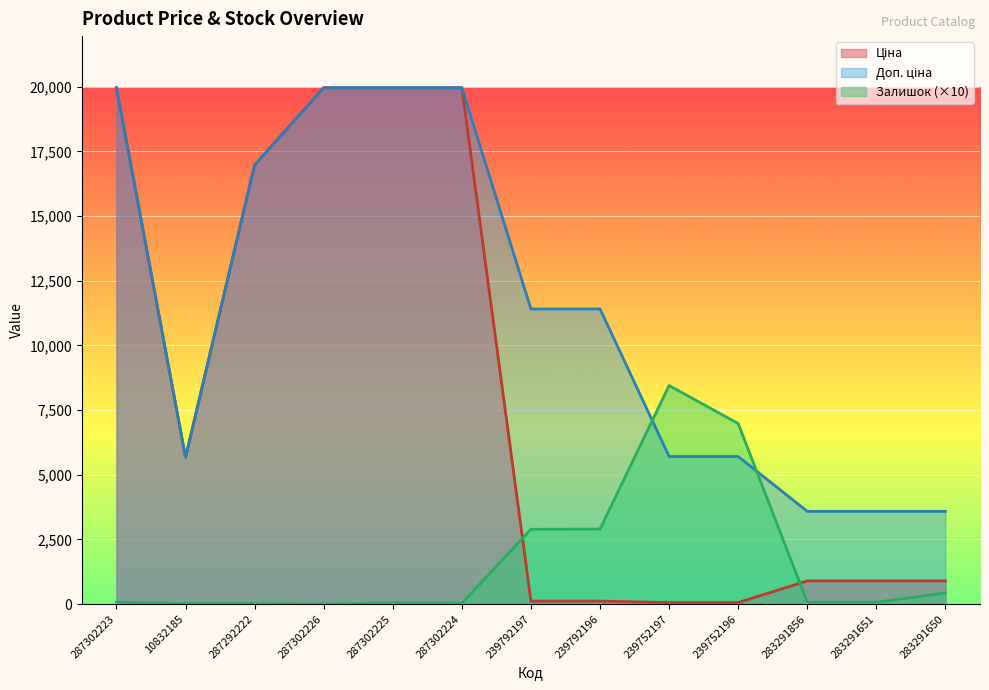

At which label is Доп. ціна closest to 11773?

239792197